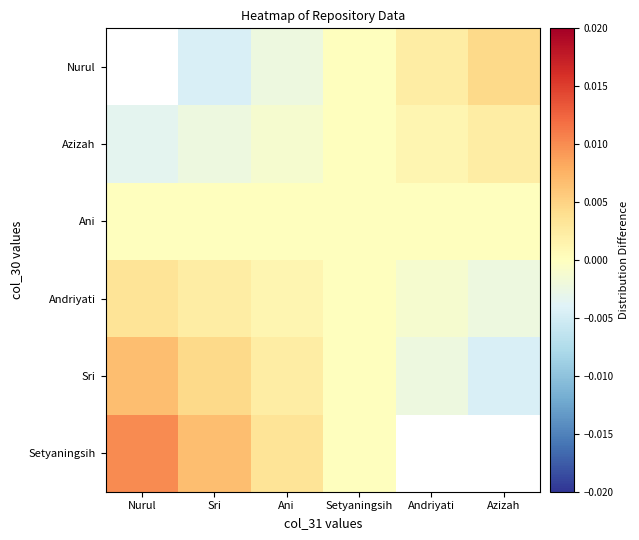

Reading left to right, what are all the values shown in this chart?

Setyaningsih: Nurul=0.0	Sri=0.0	Ani=0.0	Setyaningsih=-0.0	Andriyati=-0.0	Azizah=-0.0
Sri: Nurul=0.0	Sri=0.0	Ani=0.0	Setyaningsih=-0.0	Andriyati=-0.0	Azizah=-0.0
Andriyati: Nurul=0.0	Sri=0.0	Ani=0.0	Setyaningsih=-0.0	Andriyati=-0.0	Azizah=-0.0
Ani: Nurul=-0.0	Sri=-0.0	Ani=-0.0	Setyaningsih=0.0	Andriyati=0.0	Azizah=0.0
Azizah: Nurul=-0.0	Sri=-0.0	Ani=-0.0	Setyaningsih=0.0	Andriyati=0.0	Azizah=0.0
Nurul: Nurul=-0.0	Sri=-0.0	Ani=-0.0	Setyaningsih=0.0	Andriyati=0.0	Azizah=0.0